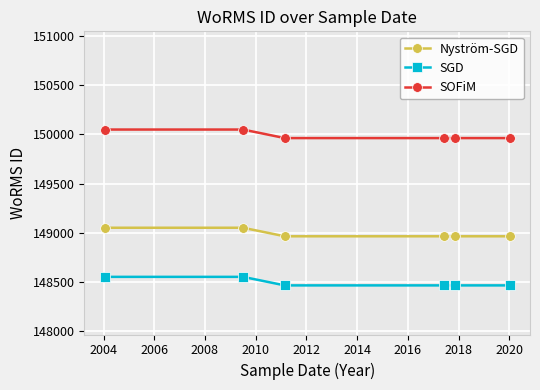

Which series has the largest total across all categories?

SOFiM